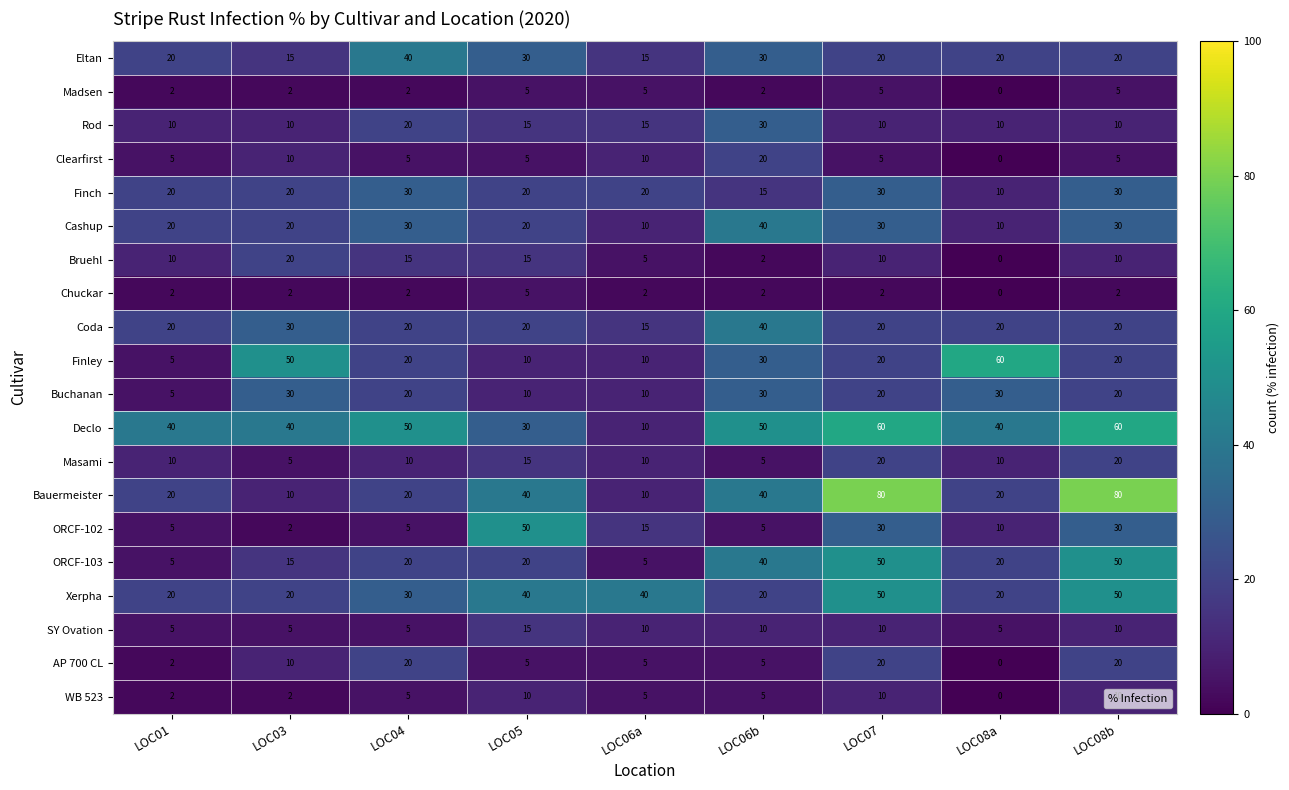

Which series has the widest spread of values?

Bauermeister